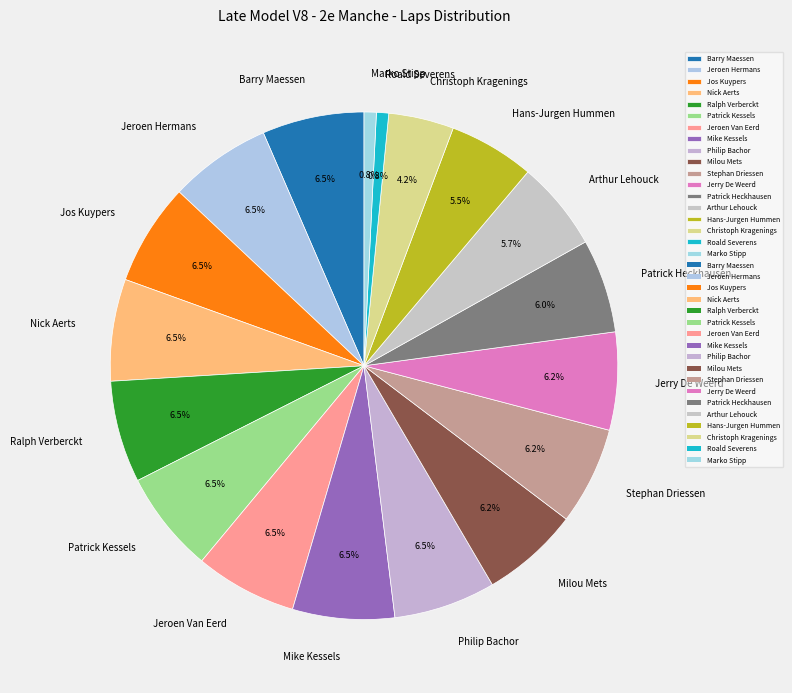

To the nearest percent, what percentage of the pie is Patrick Heckhausen?

6%